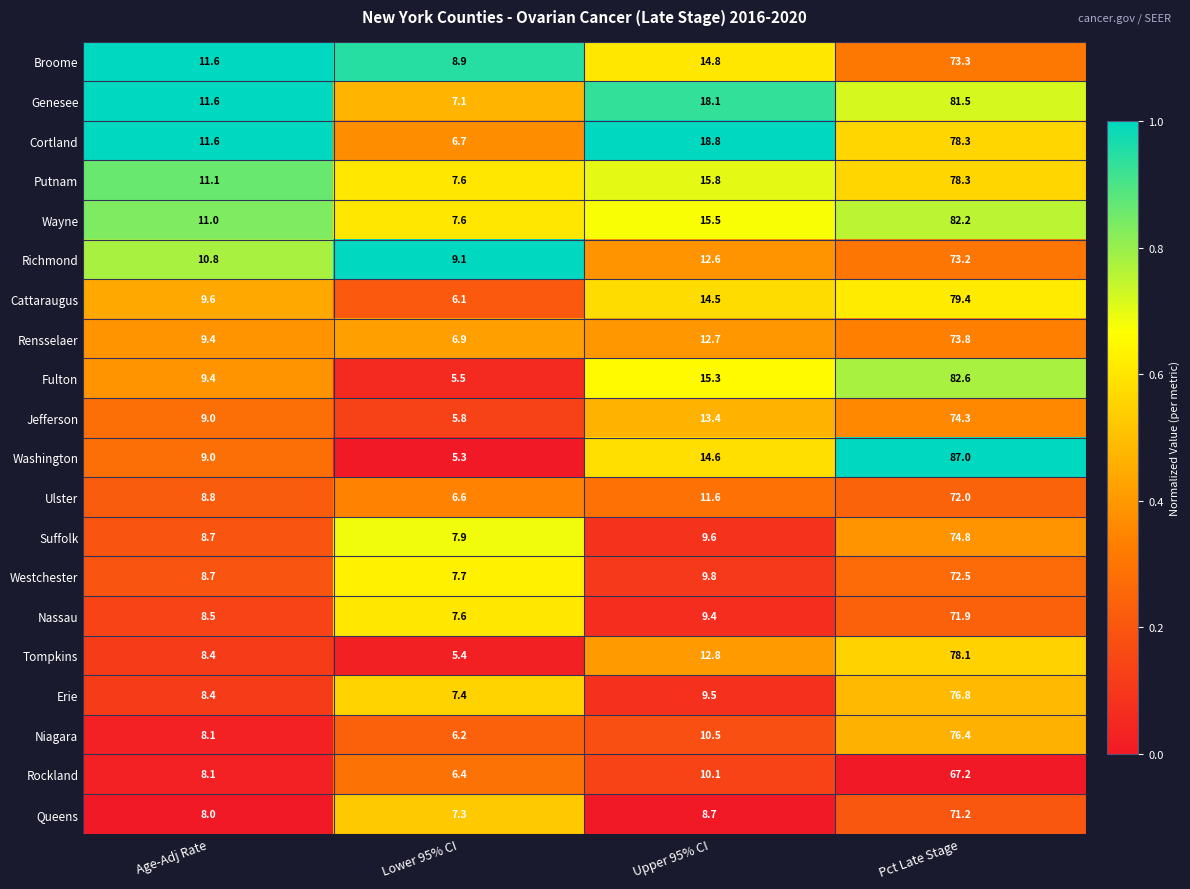

List the labels in order of Queens value, largest first.

Pct Late Stage, Upper 95% CI, Age-Adj Rate, Lower 95% CI